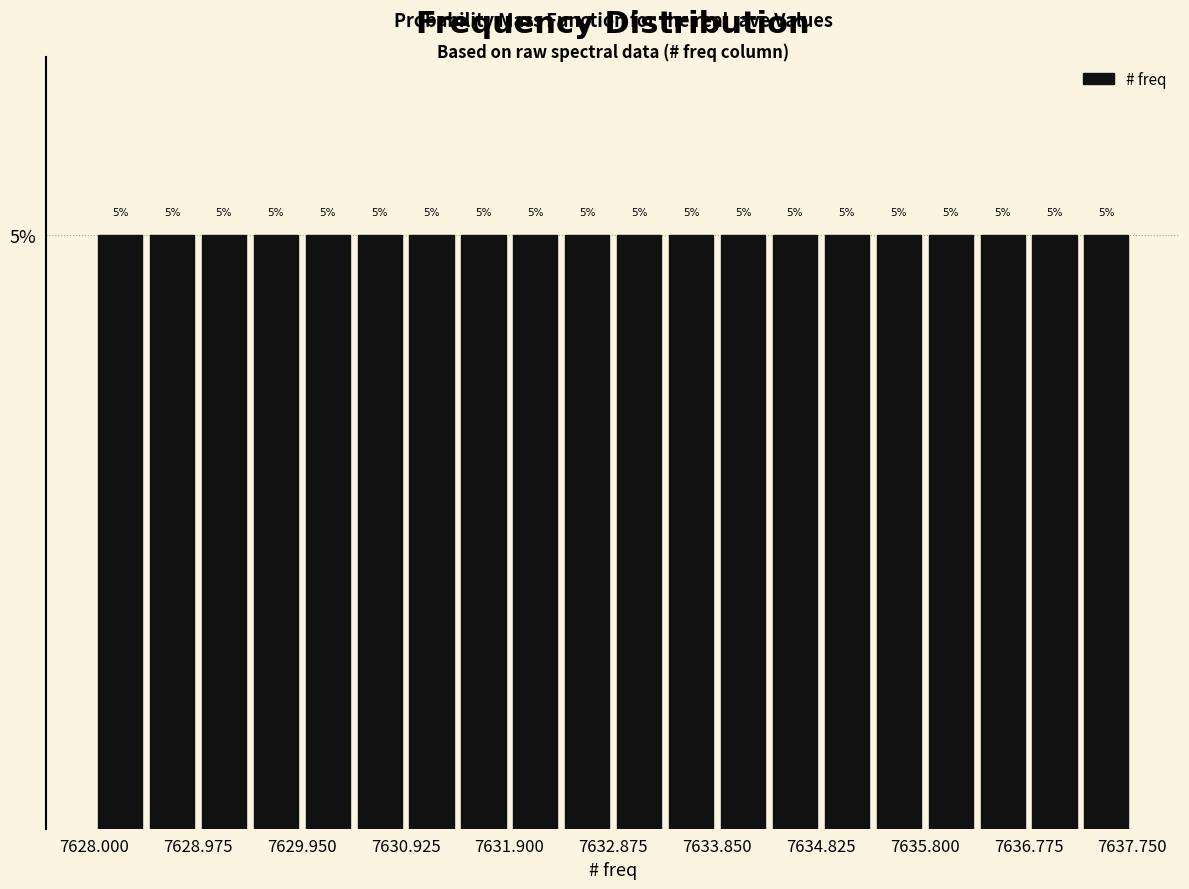

What is the height of the bar covering 7632.9 to 7633.4 on the x-axis? The bar edges are not printed on the chart, so give them approximately, as read against the axis.

5